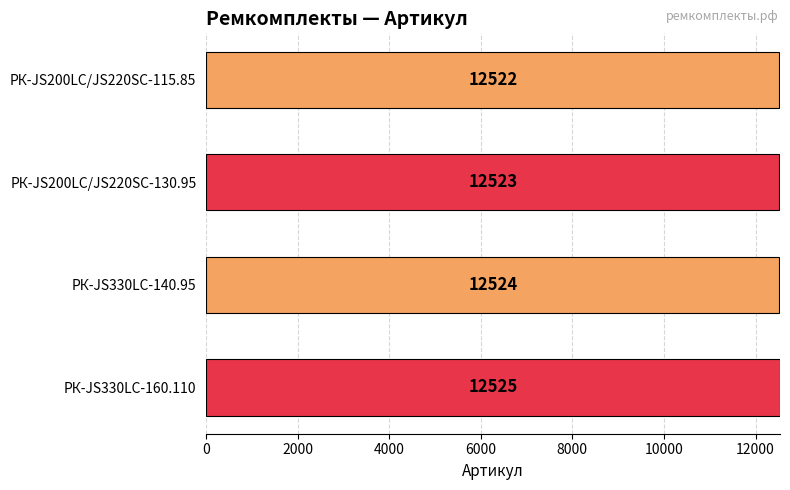

How many bars are there in total?

4